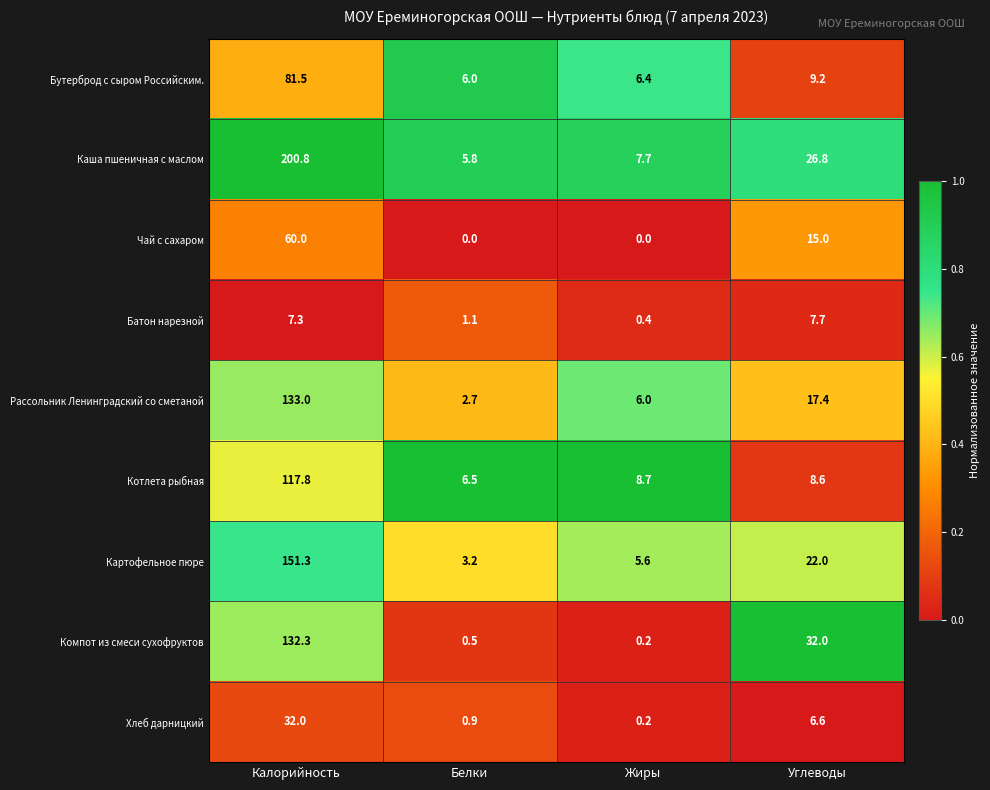

At Углеводы, list the series in order from largest to smallest.

Компот из смеси сухофруктов, Каша пшеничная с маслом, Картофельное пюре, Рассольник Ленинградский со сметаной, Чай с сахаром, Бутерброд с сыром Российским., Котлета рыбная, Батон нарезной, Хлеб дарницкий